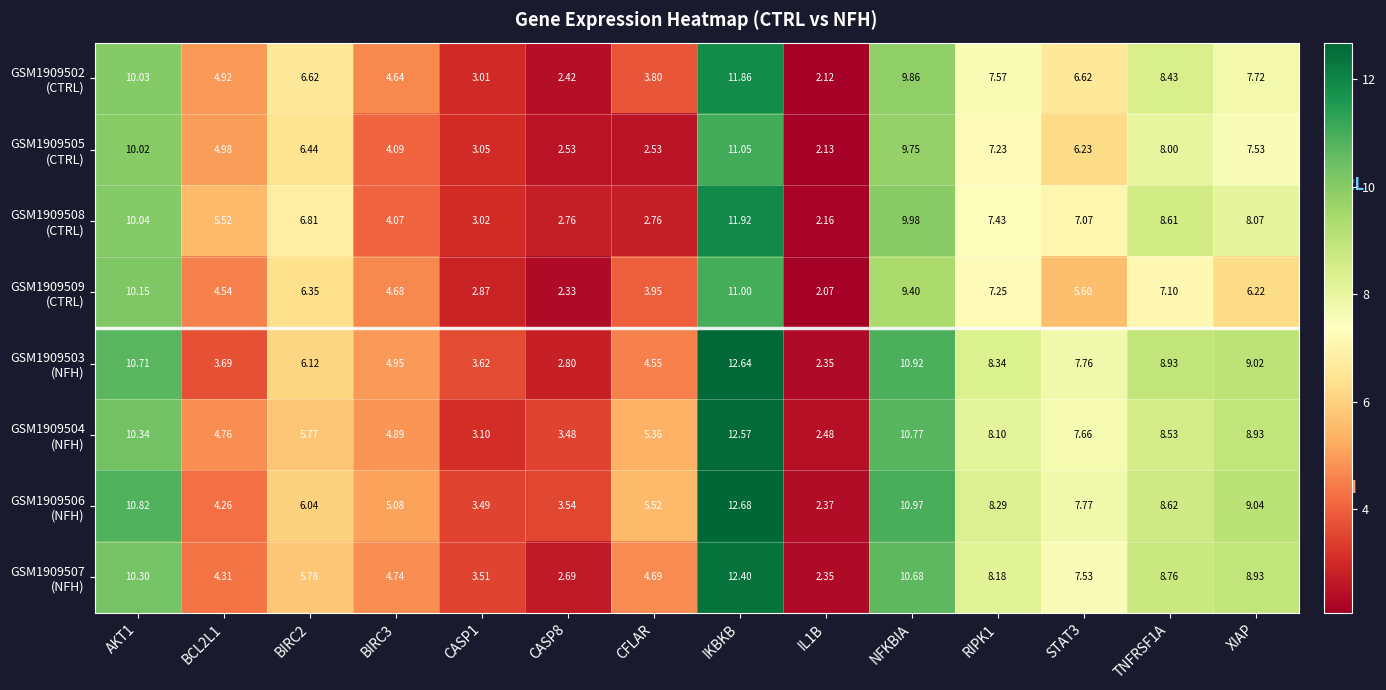

How many categories are shown in the chart?

14